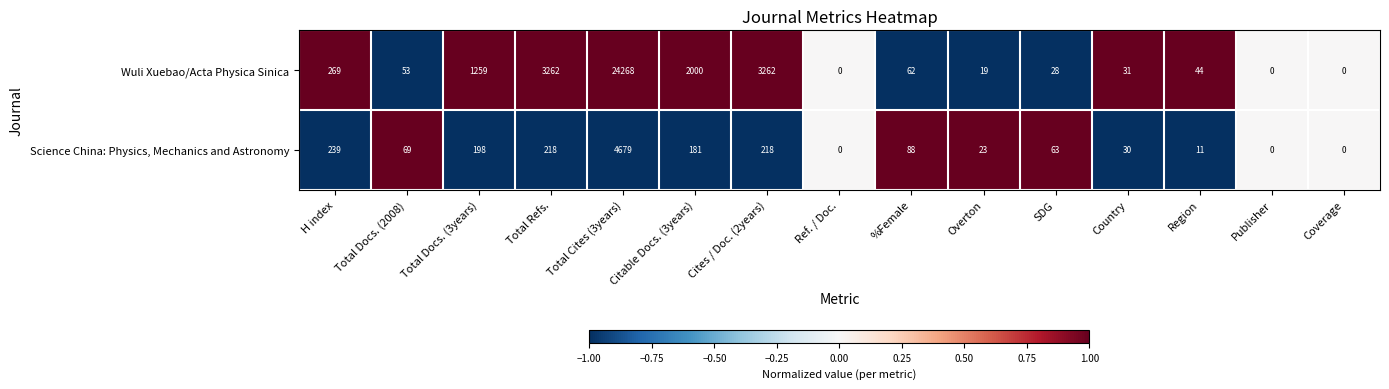

What is the difference between the Science China: Physics, Mechanics and Astronomy values at Publisher and Cites / Doc. (2years)?

218